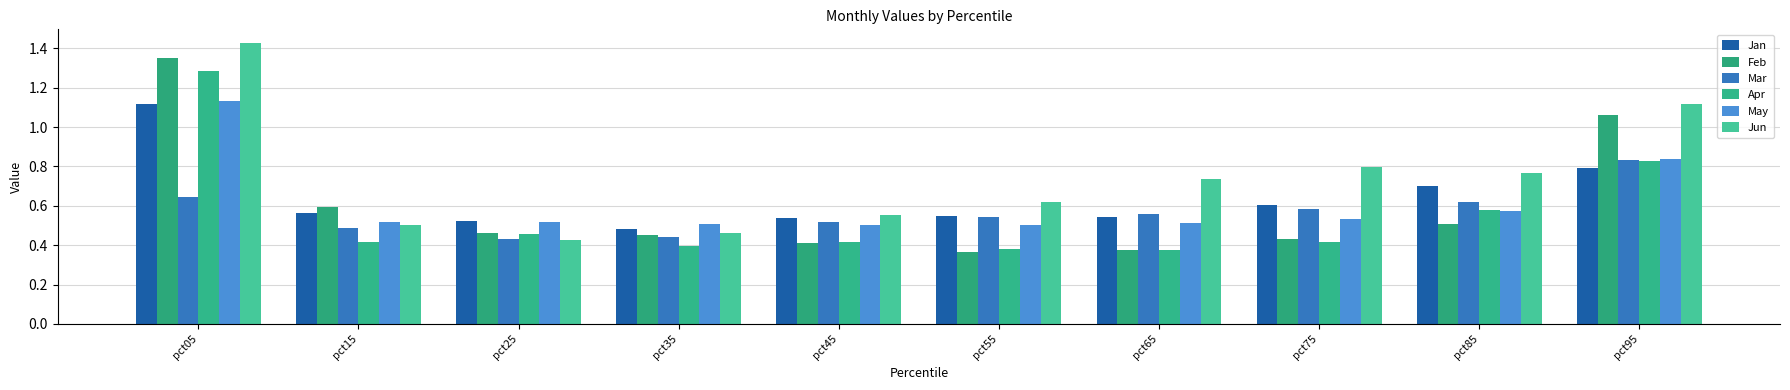

How many bars are there in each group?

6